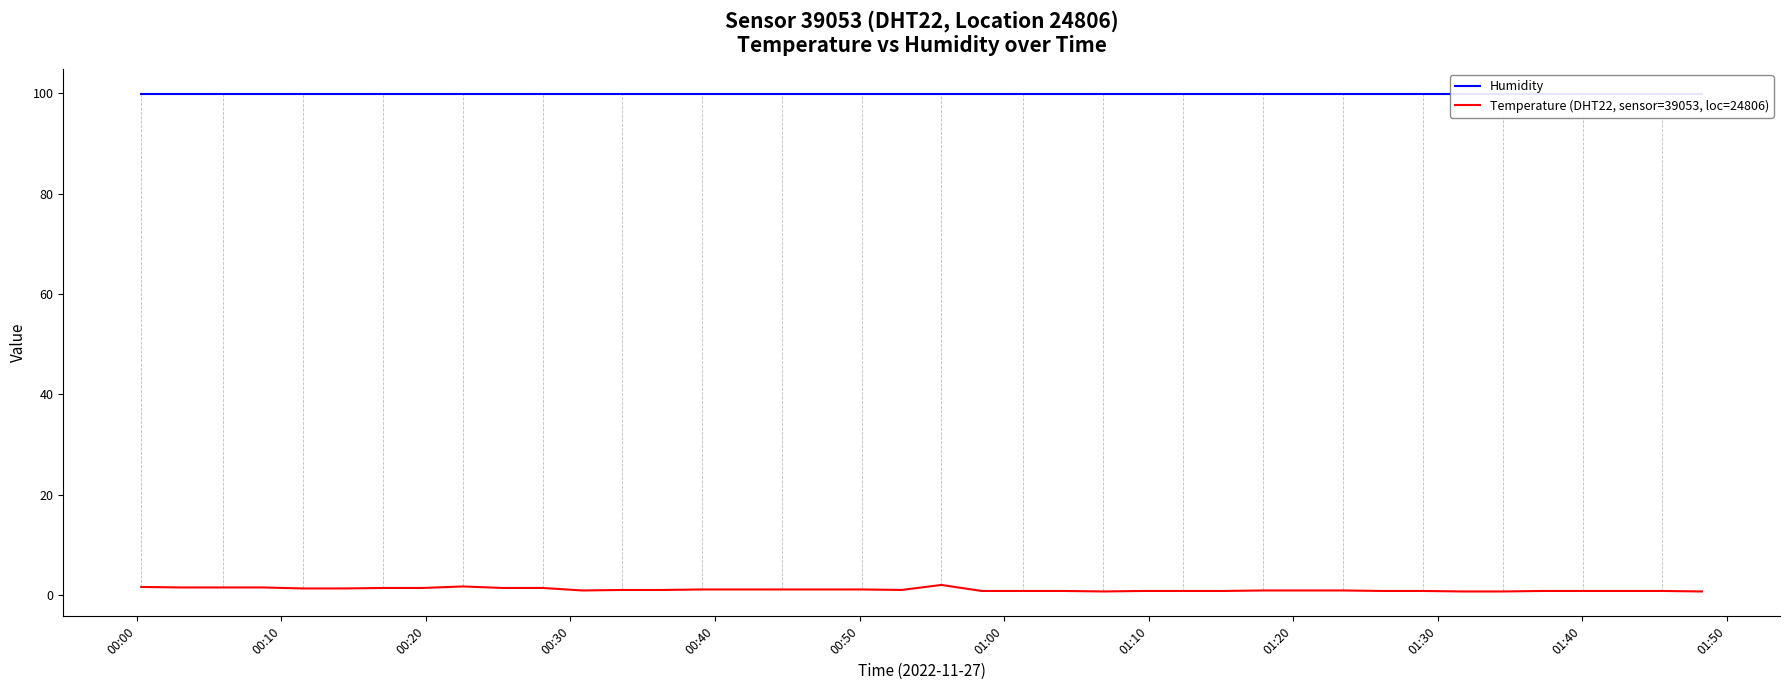

Which series has the largest range (max minus min)?

Temperature (DHT22, sensor=39053, loc=24806)